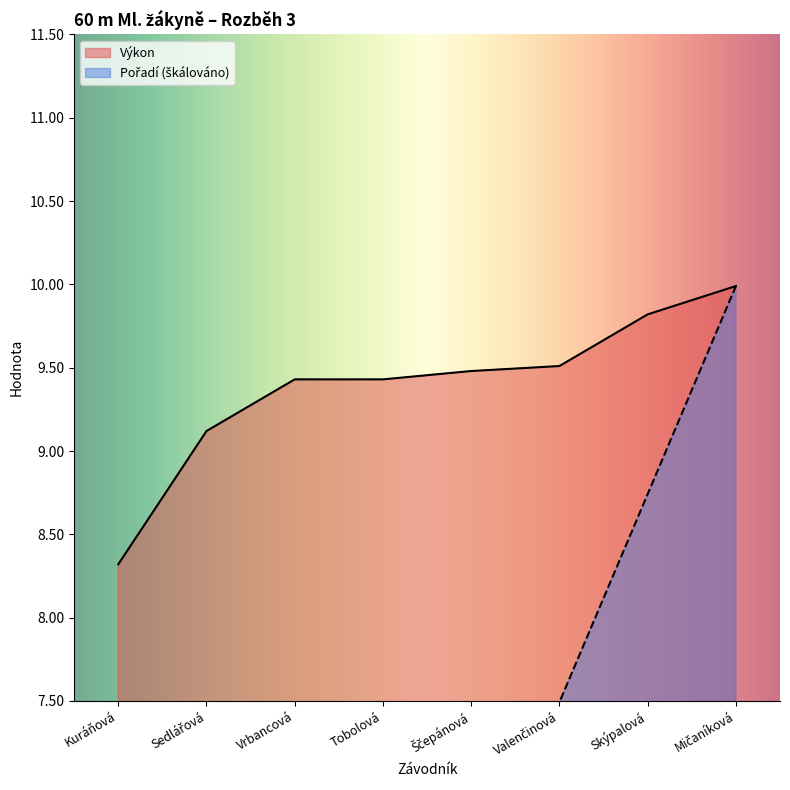

Is it true that Výkon equals 15.5 at Vrbancová?

False